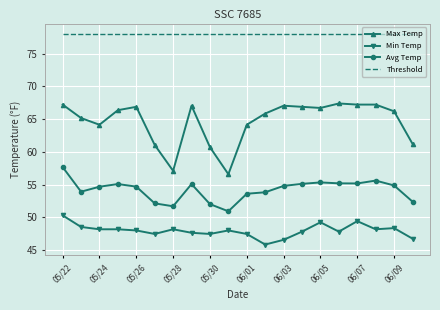

What is the minimum value shown in the chart?

45.8